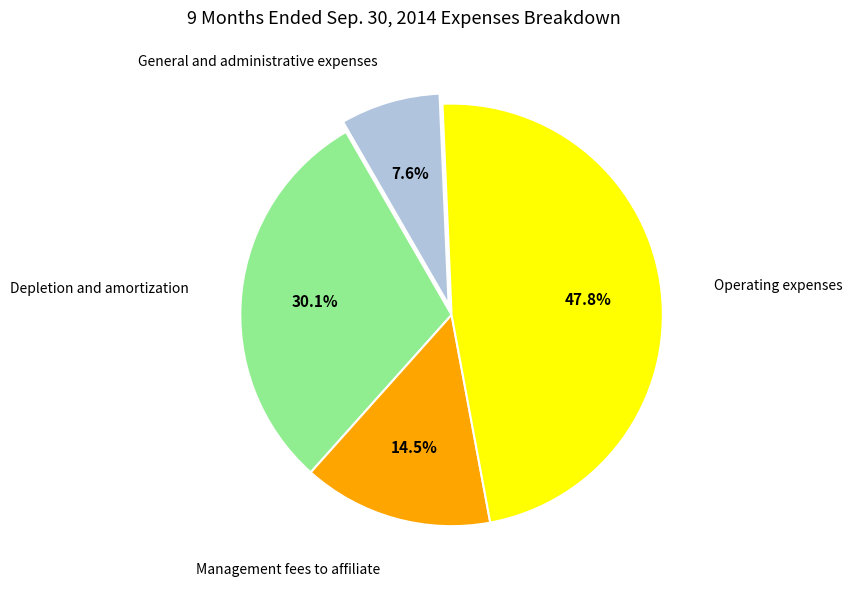

To the nearest percent, what is the difference between the Management fees to affiliate and Depletion and amortization slice percentages?

16%